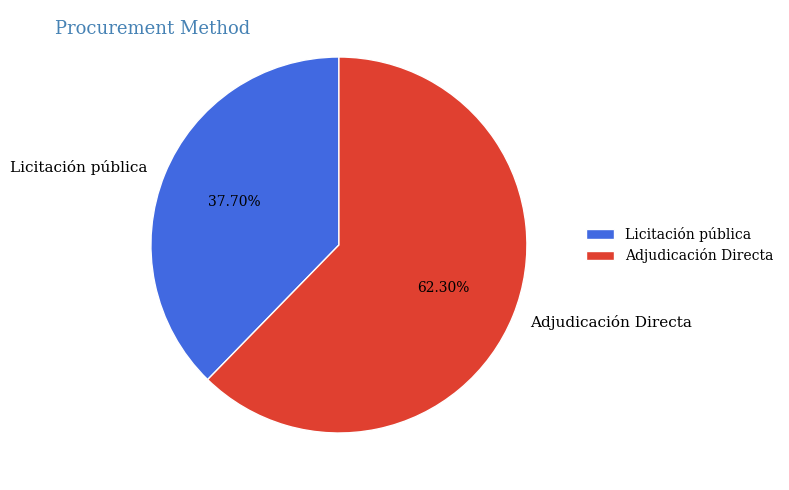

Rank the categories by value from lowest to highest.

Licitación pública, Adjudicación Directa